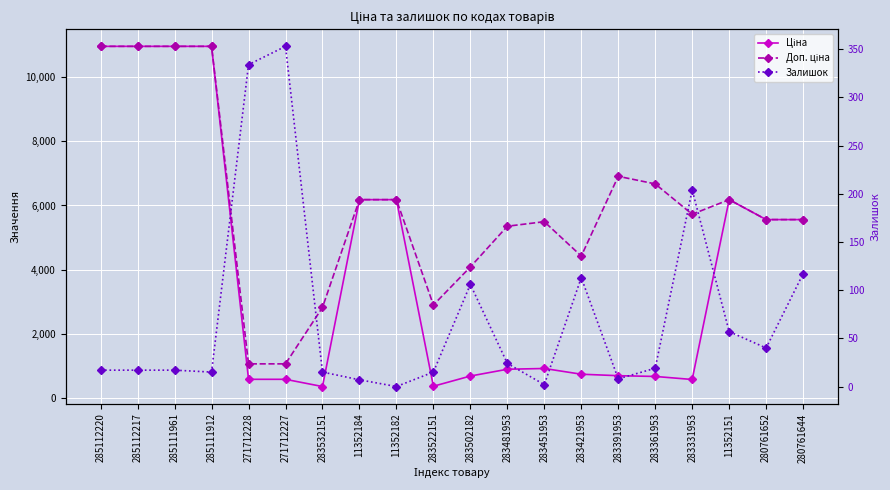

Which category has the lowest value in the Доп. ціна series?

271712228